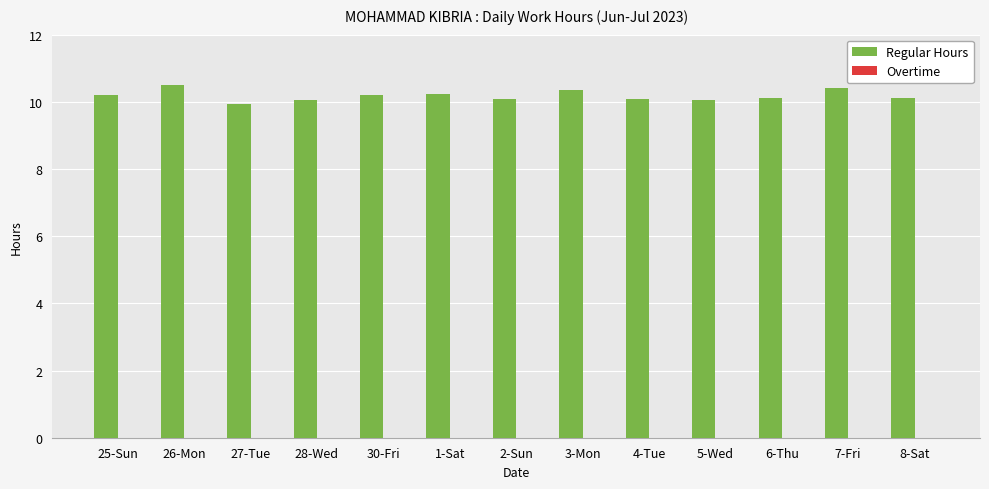

What is the change in value from 27-Tue to 1-Sat?

+0.3